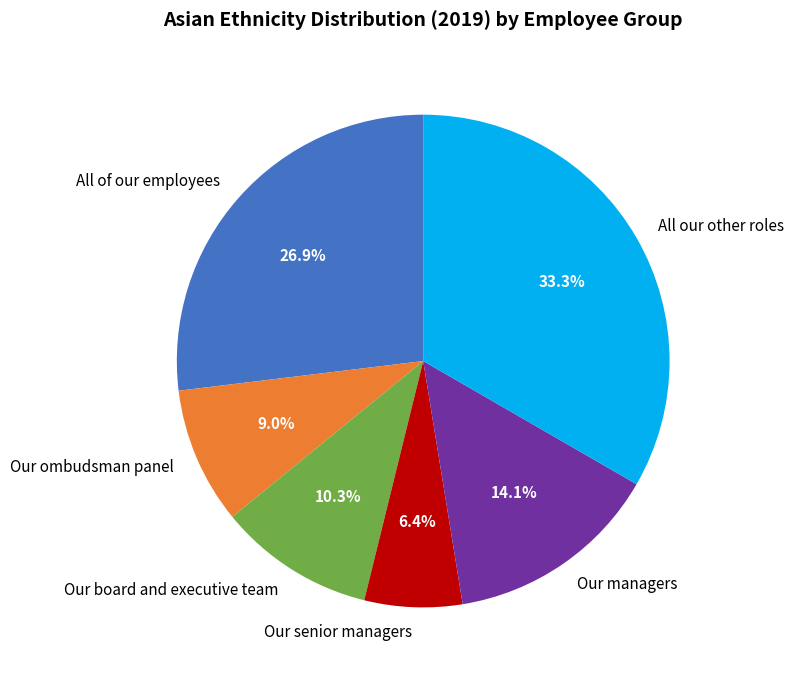

Which slice is the largest?

All our other roles